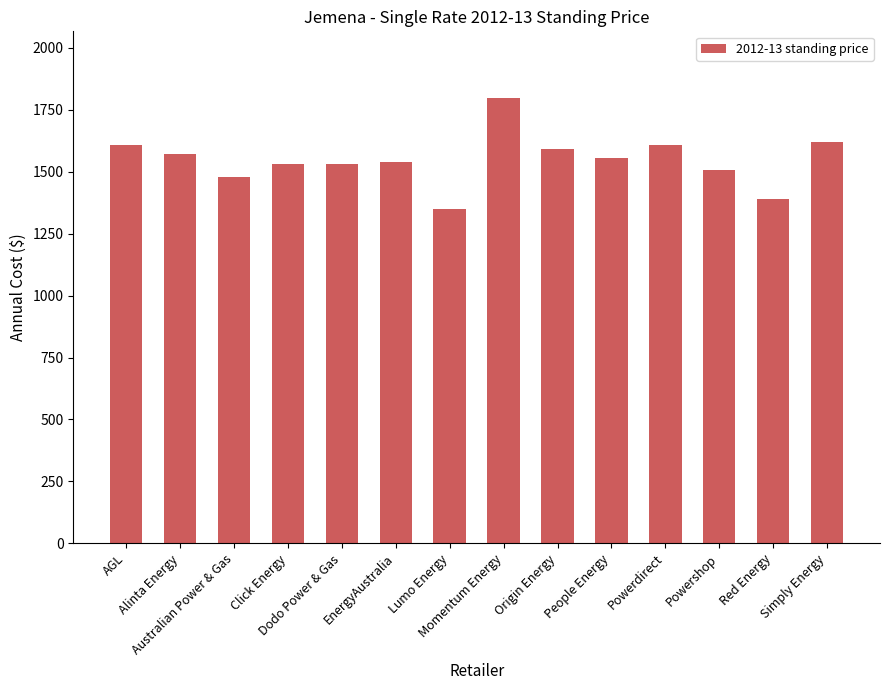

Where does the data first go above 1555?

AGL